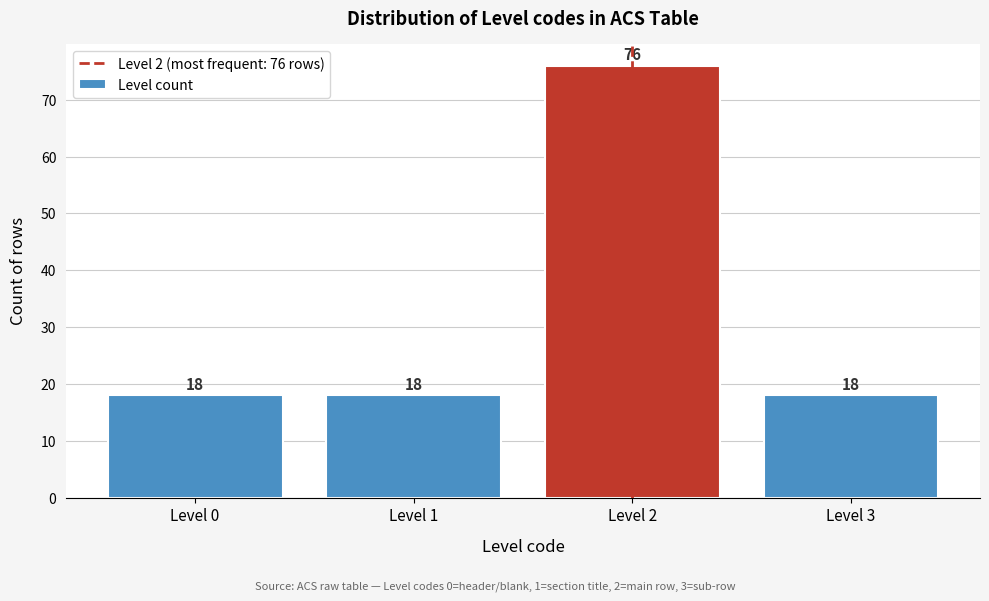

Reading right to left, transcribe all the data shown in this chart.

Level 3=18	Level 2=76	Level 1=18	Level 0=18